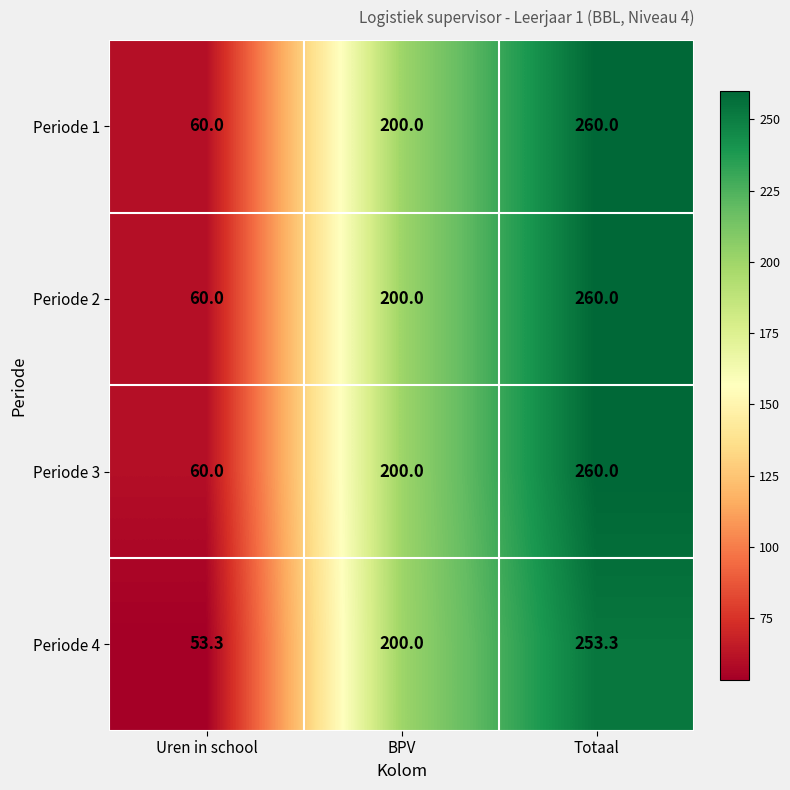

Rank the categories by Periode 4 value from highest to lowest.

Totaal, BPV, Uren in school